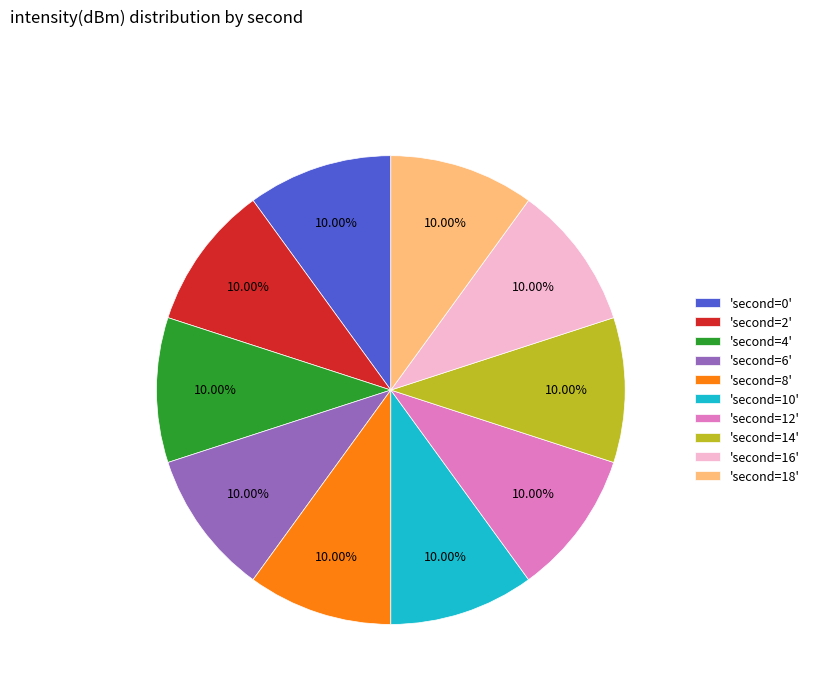

Does any single category account for the majority?

No